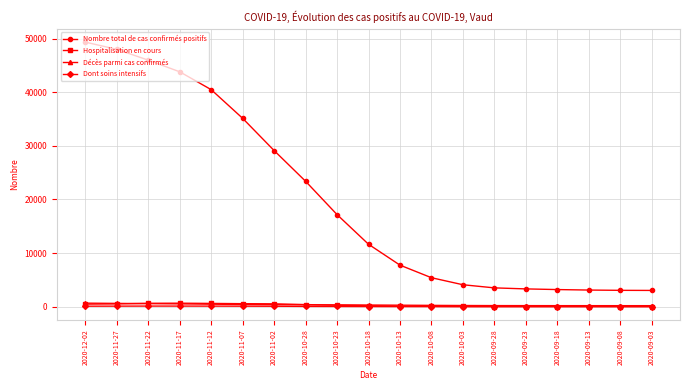

True or false: Dont soins intensifs has more than 0 interior local peaks.

True